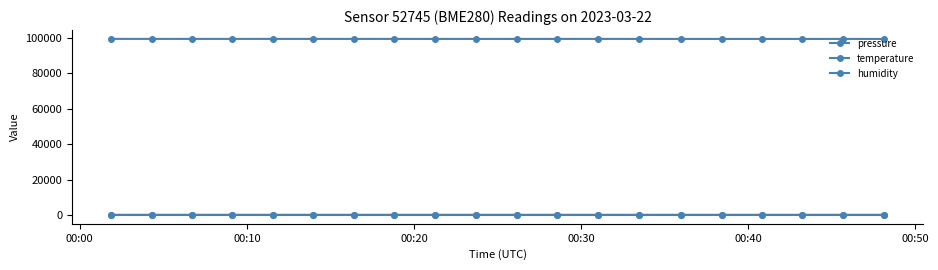

Count the number of data series in this chart.

3